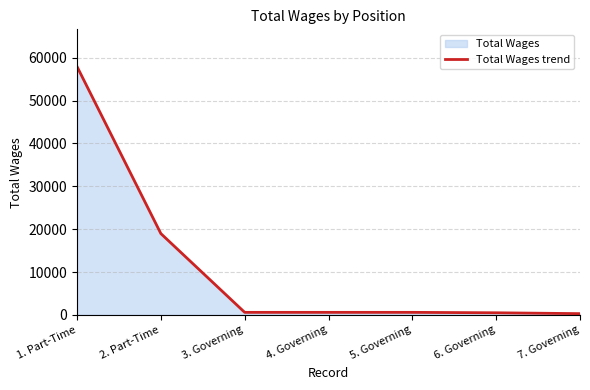

The chart shows a value of 300 at 7. Governing. True or false?

True